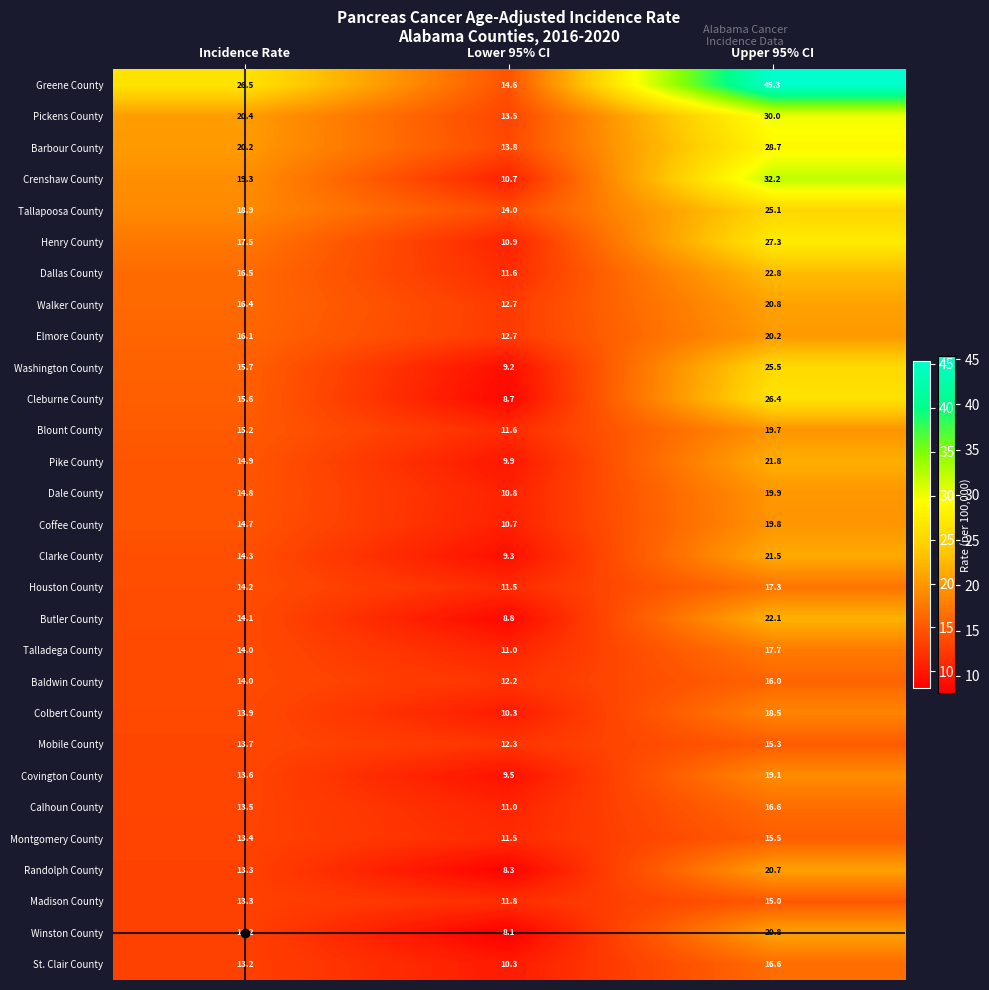

What is the maximum value shown in the chart?

45.3